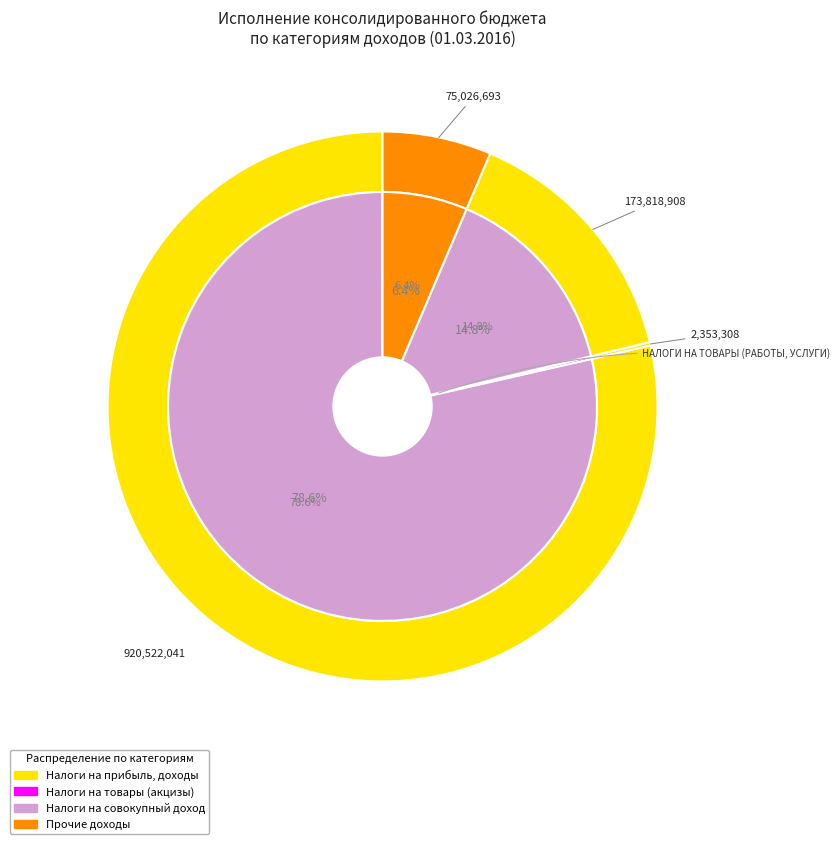

The НАЛОГИ НА ТОВАРЫ (РАБОТЫ, УСЛУГИ) slice represents 0% of the pie. True or false?

True